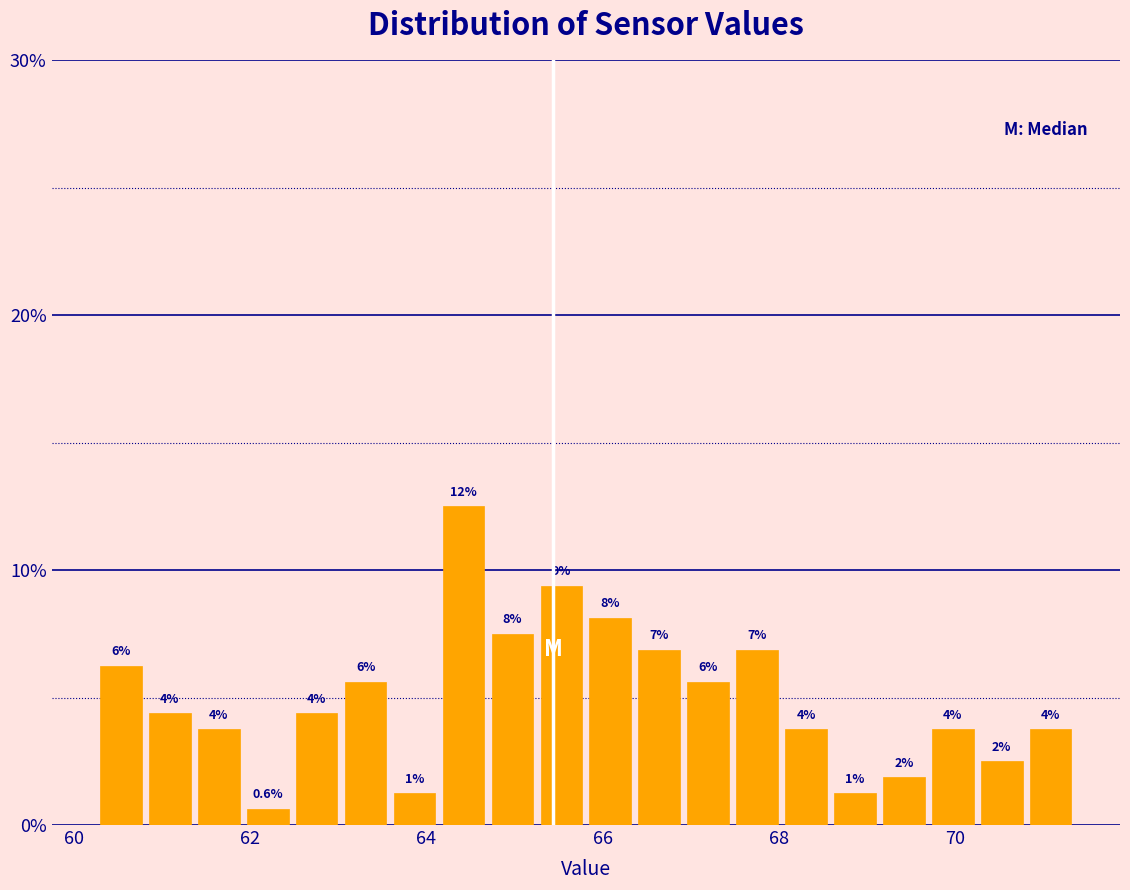

Around what value on the x-axis is the tallest bar? Give the approximate position of its centre, as read against the axis.

64.4